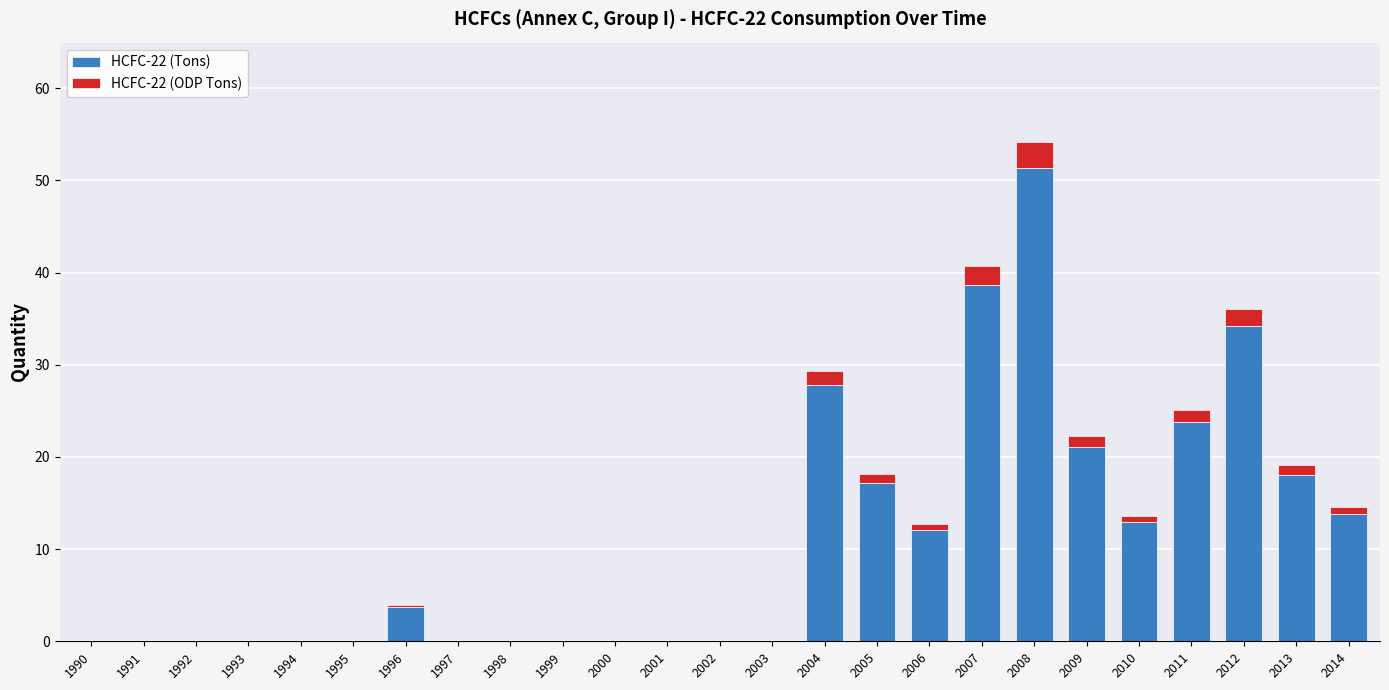

What is the highest value of the HCFC-22 (Tons) series?

51.3